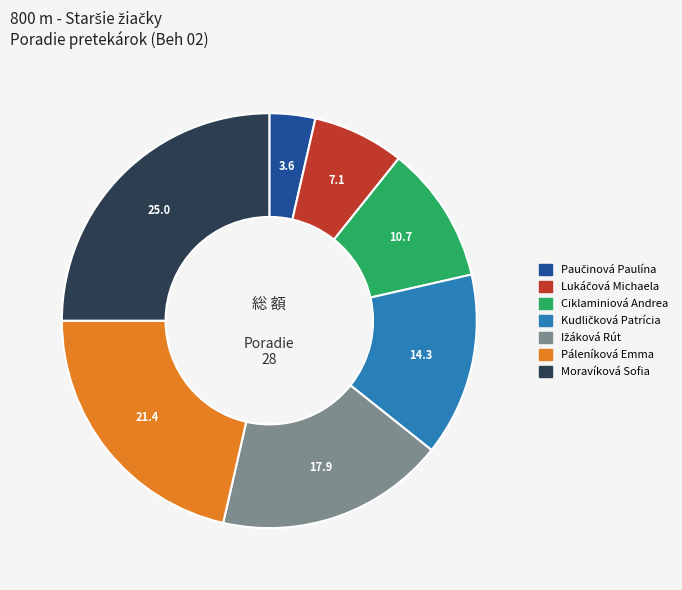

Does any single category account for the majority?

No